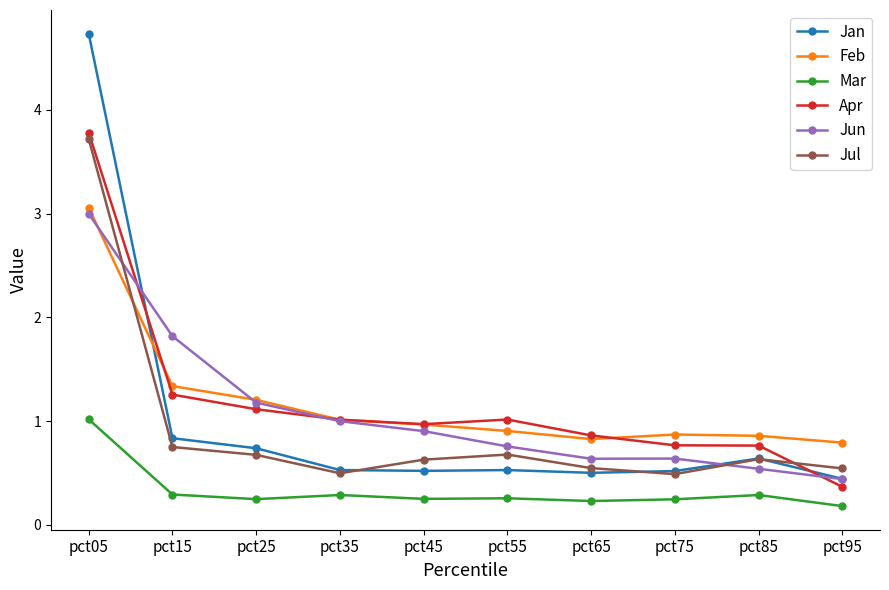

What is the difference between the highest and lowest values at pct85?

0.6